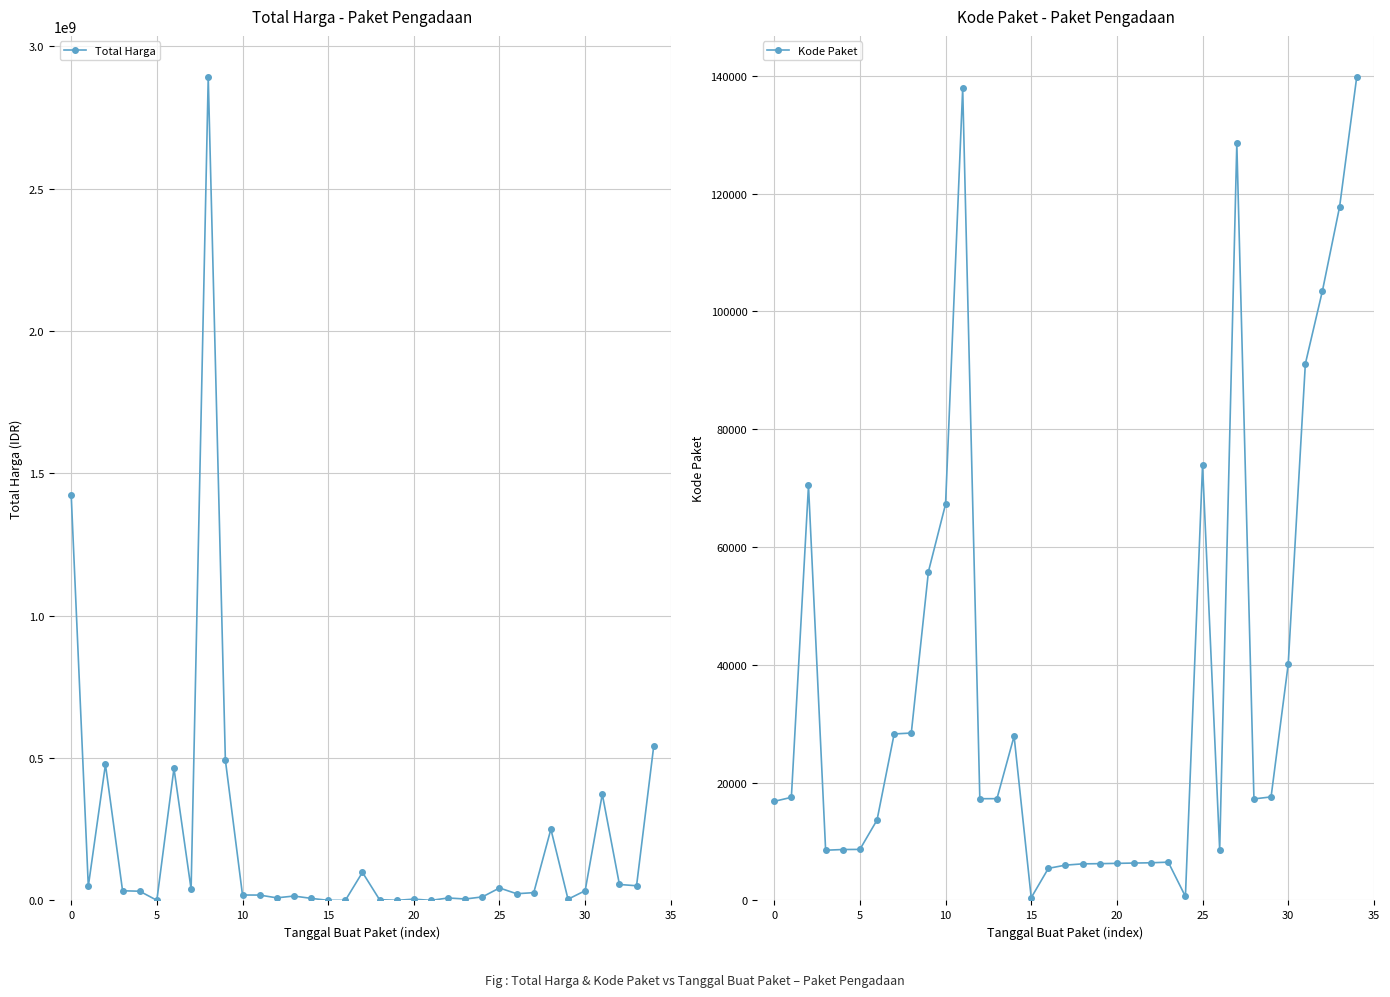

True or false: Total Harga has more than 1 points higher than both neighbors.

True